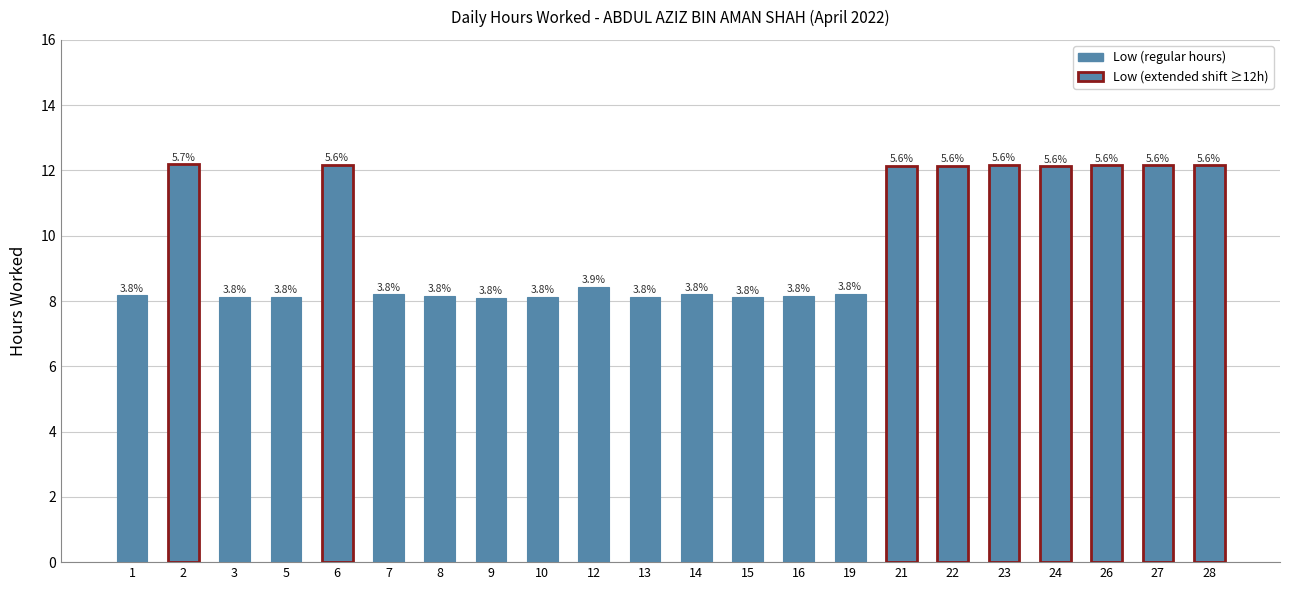

The chart shows a value of 8.2 at 1. True or false?

True